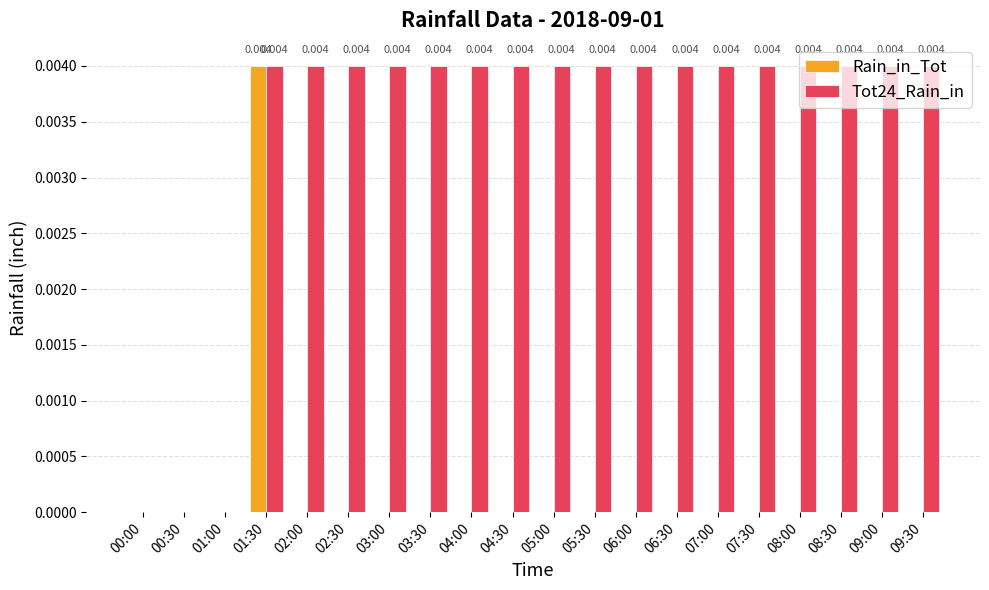

Between 01:30 and 05:30, which series saw the biggest shift?

Rain_in_Tot